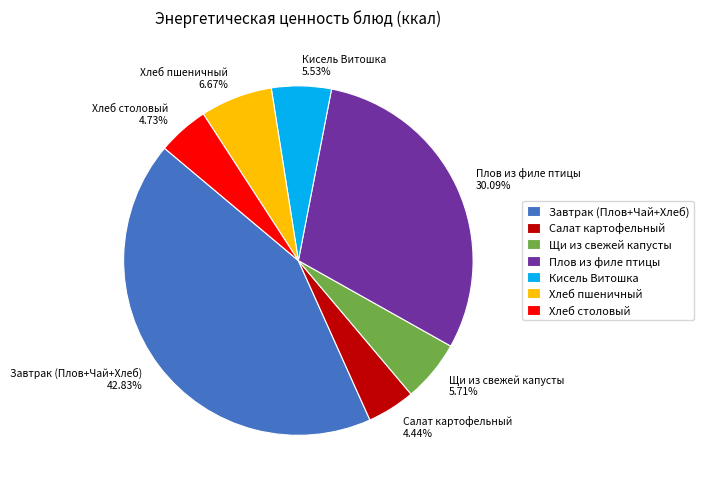

Which category has the biggest portion of the pie?

Завтрак (Плов+Чай+Хлеб)